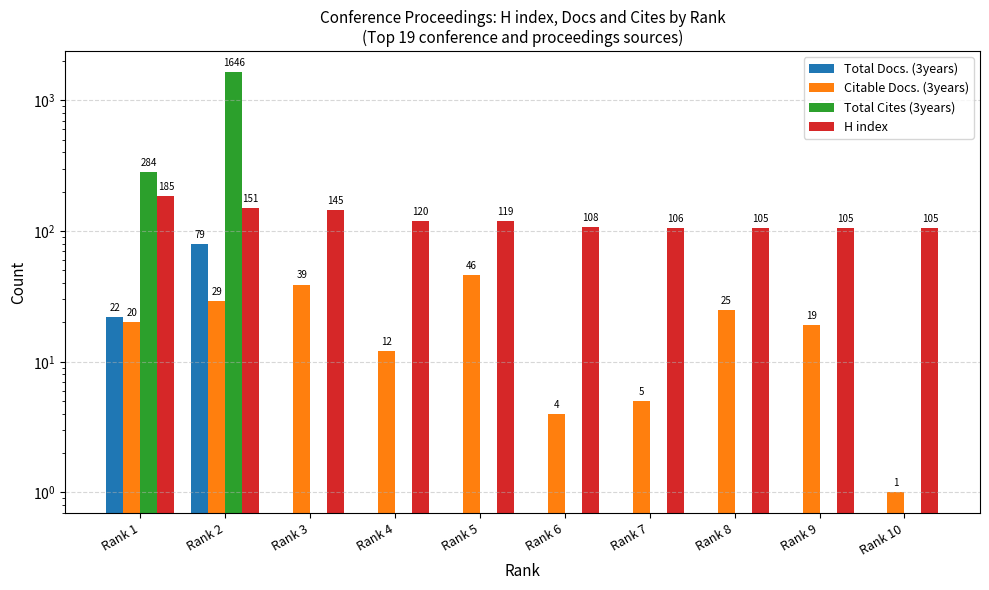

What is the value of the Citable Docs. (3years) bar at the 8th from the left?

25